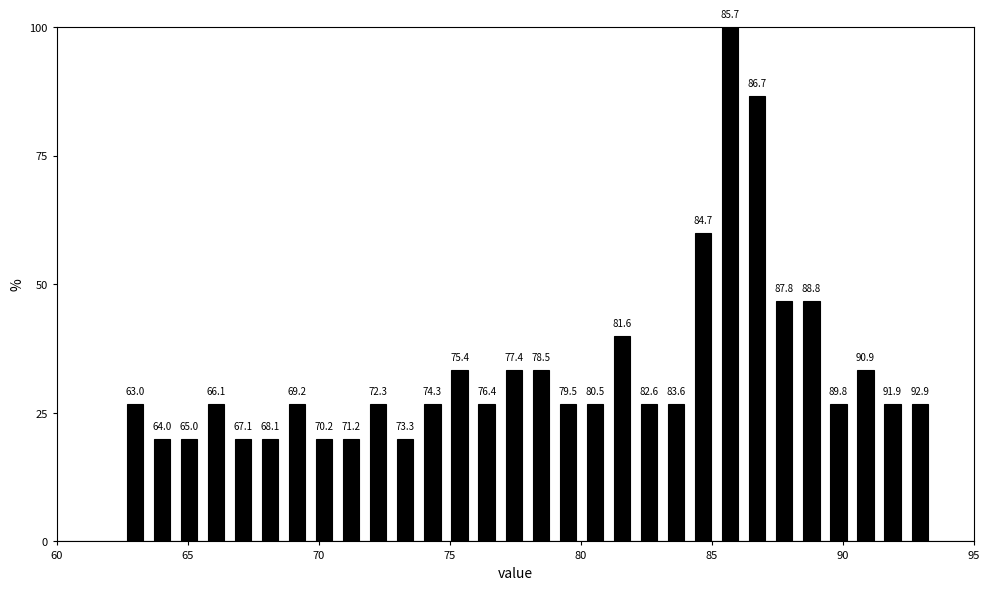

Read against the x-axis, roughly where is the centre of the tallest bar?

85.5